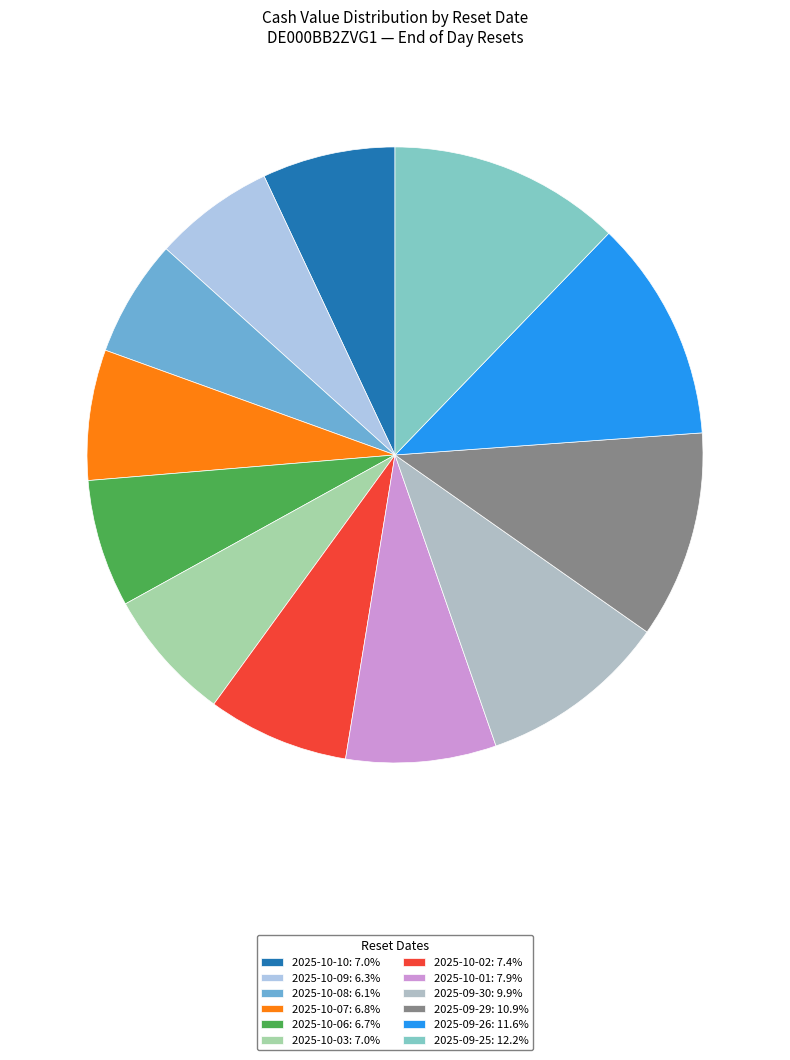

The 2025-10-10 slice represents 1% of the pie. True or false?

False